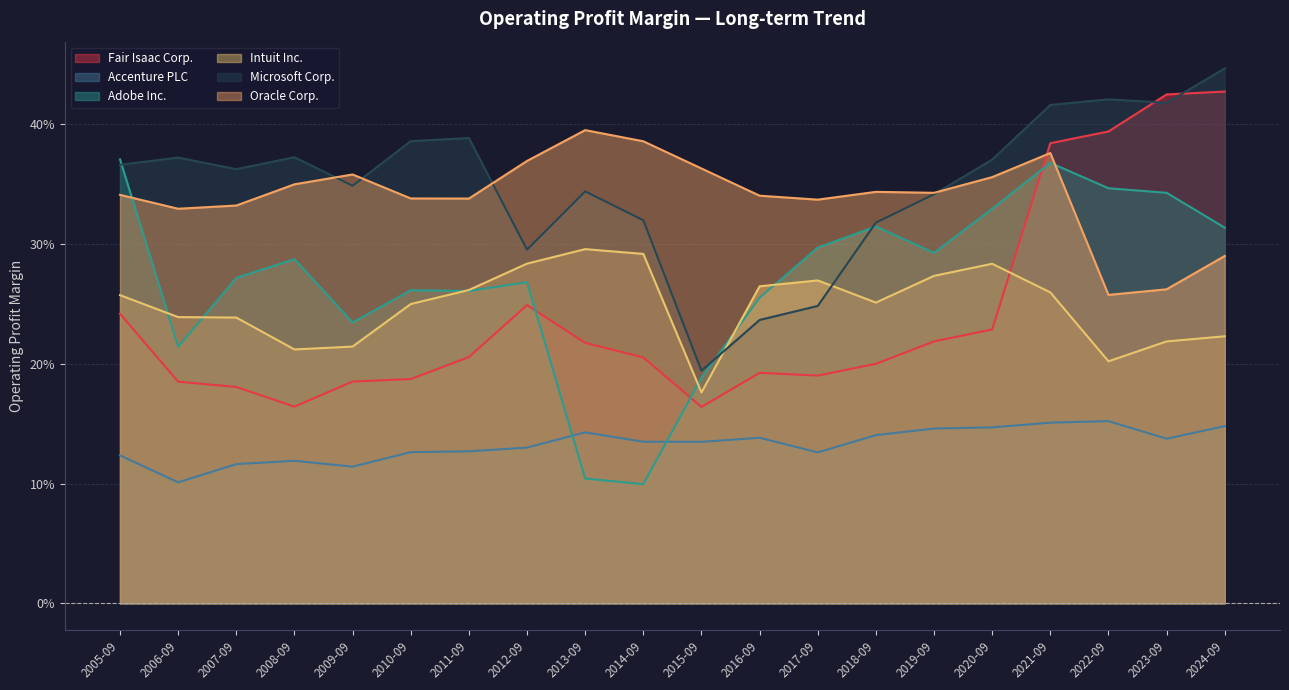

Rank the series by their maximum value, from highest to lowest.

Microsoft Corp., Fair Isaac Corp., Oracle Corp., Adobe Inc., Intuit Inc., Accenture PLC